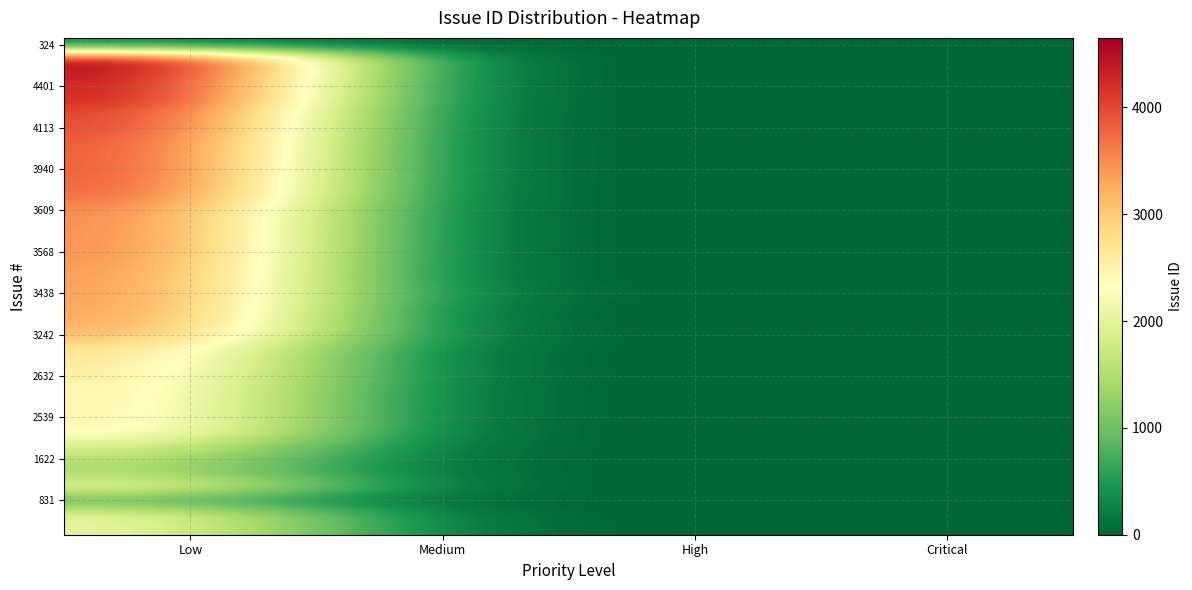

At which category does the chart reach its minimum across all series?

Medium